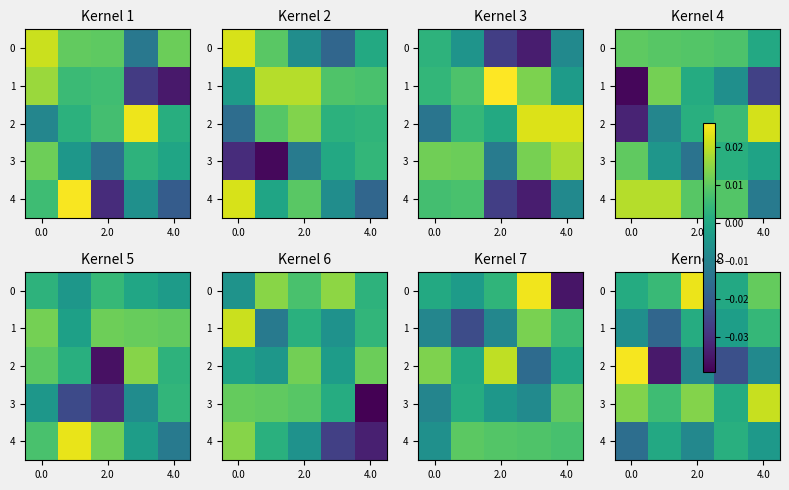

How many negative values does the 4 series have?

3